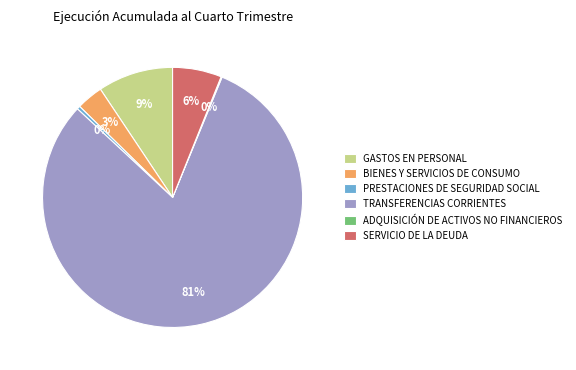

Combined, do SERVICIO DE LA DEUDA and TRANSFERENCIAS CORRIENTES account for over 50%?

Yes